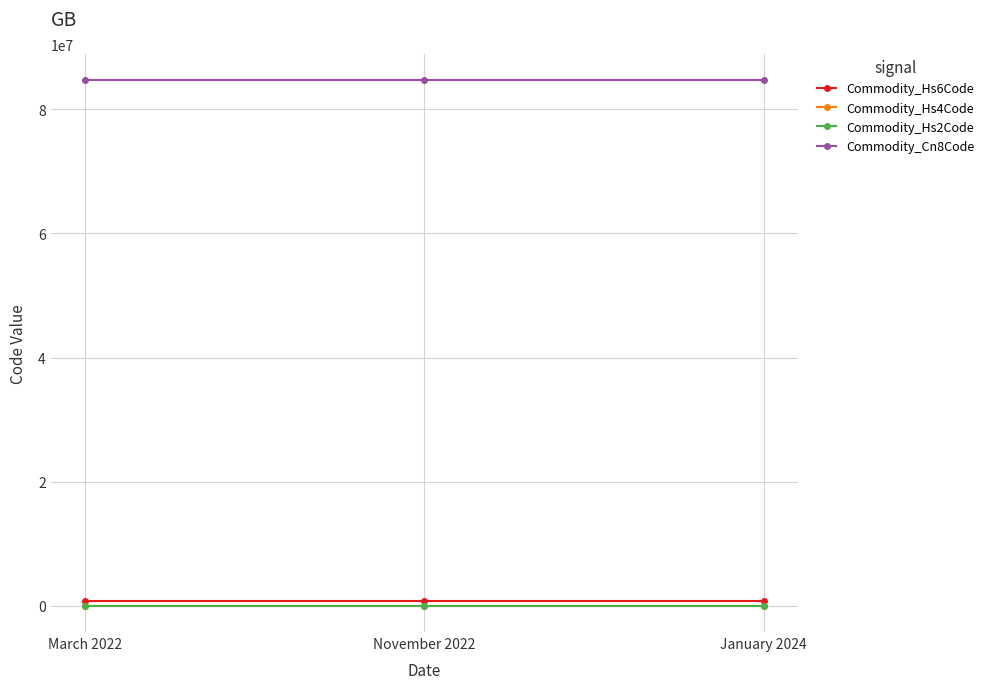

The value of Commodity_Hs4Code at November 2022 is 8466. True or false?

True